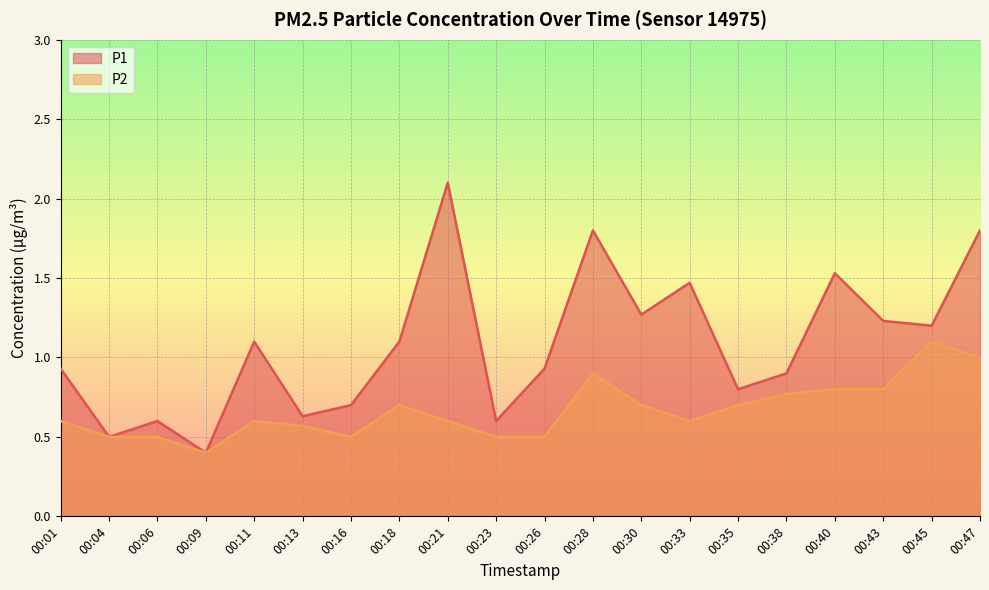

Rank the series by their average value, from highest to lowest.

P1, P2